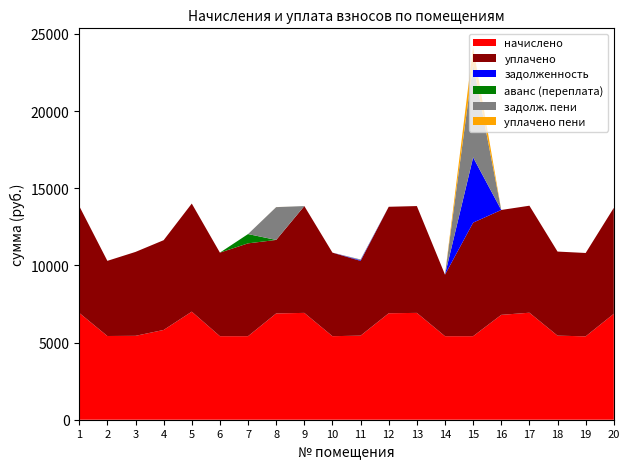

Reading right to left, extract all data points from this chart.

начислено: 6865.9	5403.2	5449.0	6935.0	6796.7	5414.4	5414.4	6923.5	6900.5	5449.0	5414.4	6923.5	6889.1	5414.4	5414.4	7004.2	5817.6	5437.4	5425.9	6923.5
уплачено: 6865.9	5403.2	5449.0	6935.0	6796.7	7357.3	3987.7	6923.5	6900.5	4843.5	5414.4	6923.5	4762.8	6016.0	5414.4	7004.2	5817.6	5437.4	4870.1	6923.6
задолженность: 0.0	0.0	0.0	0.0	0.0	4230.3	0.0	0.0	0.0	47.3	0.0	0.0	0.0	0.0	0.0	0.0	0.0	0.0	0.0	0.0
аванс (переплата): 0.0	0.0	0.0	0.0	0.0	0.0	0.0	0.0	0.0	0.0	0.0	0.0	0.0	601.6	0.0	0.0	0.0	0.0	0.0	0.0
задолж. пени: 0.0	0.0	0.0	0.0	0.0	6035.1	0.0	0.0	0.0	47.3	0.0	0.0	2126.2	0.0	0.0	0.0	0.0	0.0	0.0	0.0
уплачено пени: 0.0	0.0	0.0	0.0	0.0	1120.3	0.0	0.0	0.0	0.0	0.0	0.0	2.6	0.0	0.0	0.0	0.0	0.0	0.0	0.1